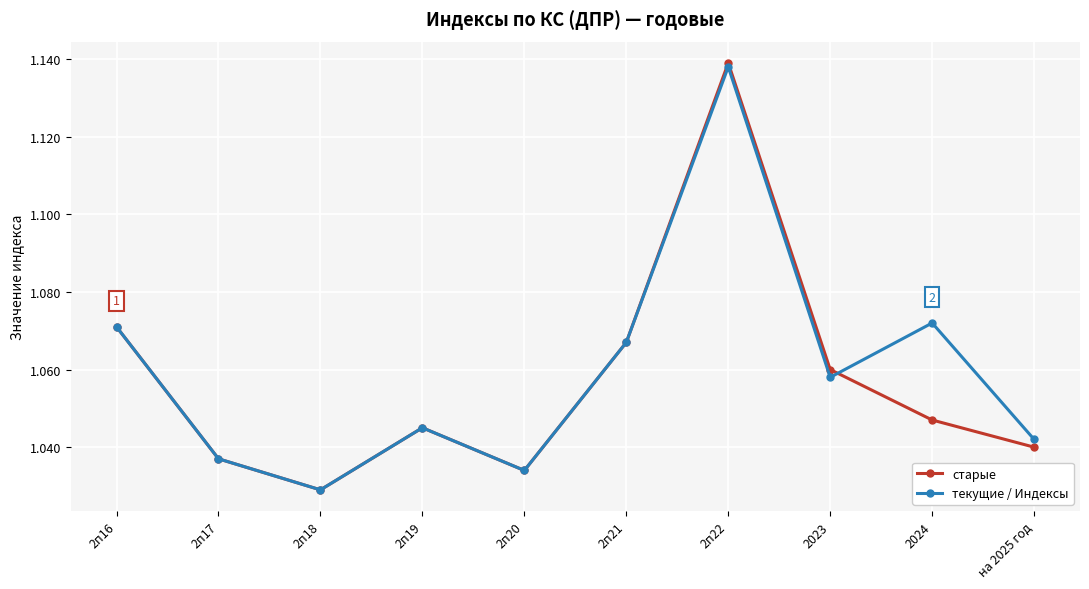

What are all the series names shown in the legend?

старые, текущие / Индексы